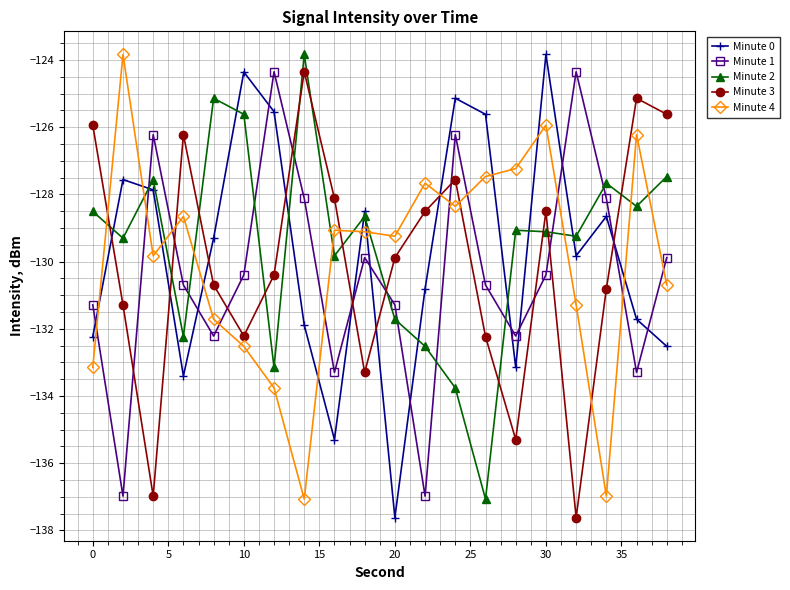

What is the value of the Minute 2 point at the 4th from the left?

-132.2